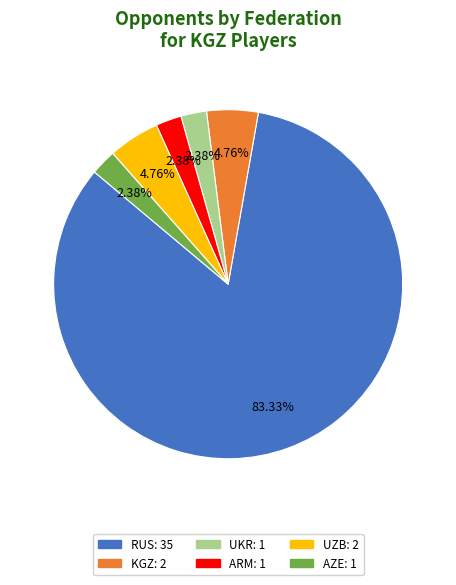

Combined, what portion of the pie is UKR and ARM?

4.8%